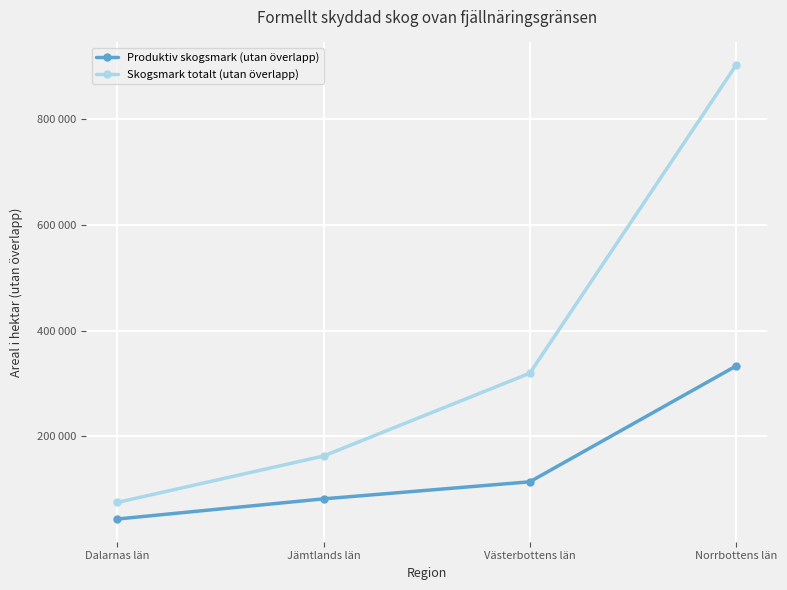

What value does the Skogsmark totalt (utan överlapp) series have at Norrbottens län, to the nearest 100?

902700